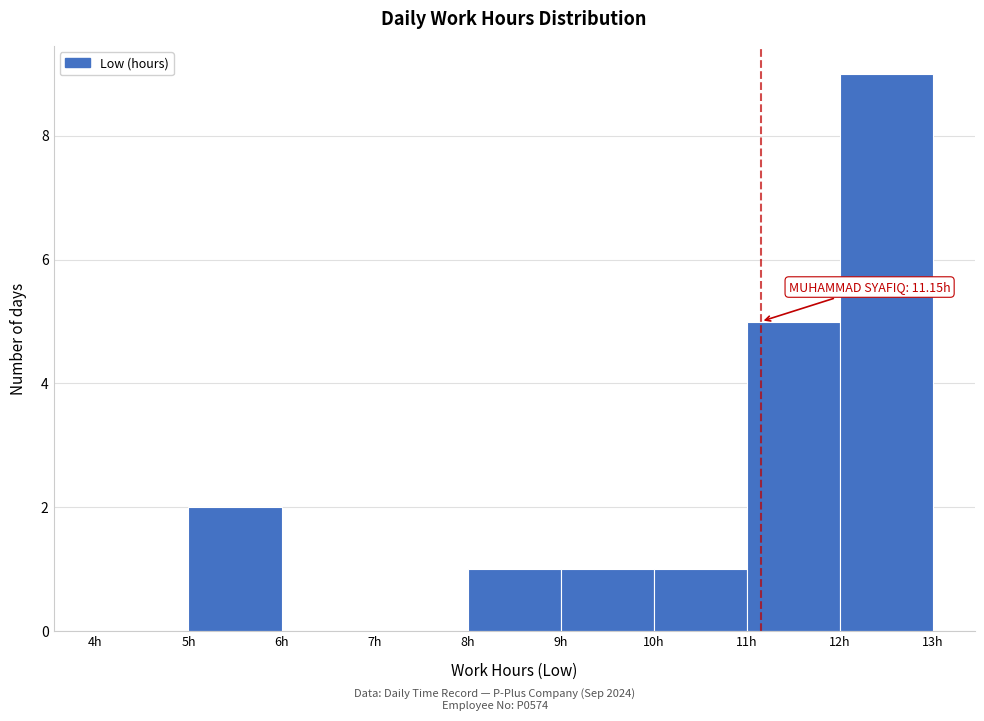

Which range on the x-axis has the tallest bar?

12 to 13